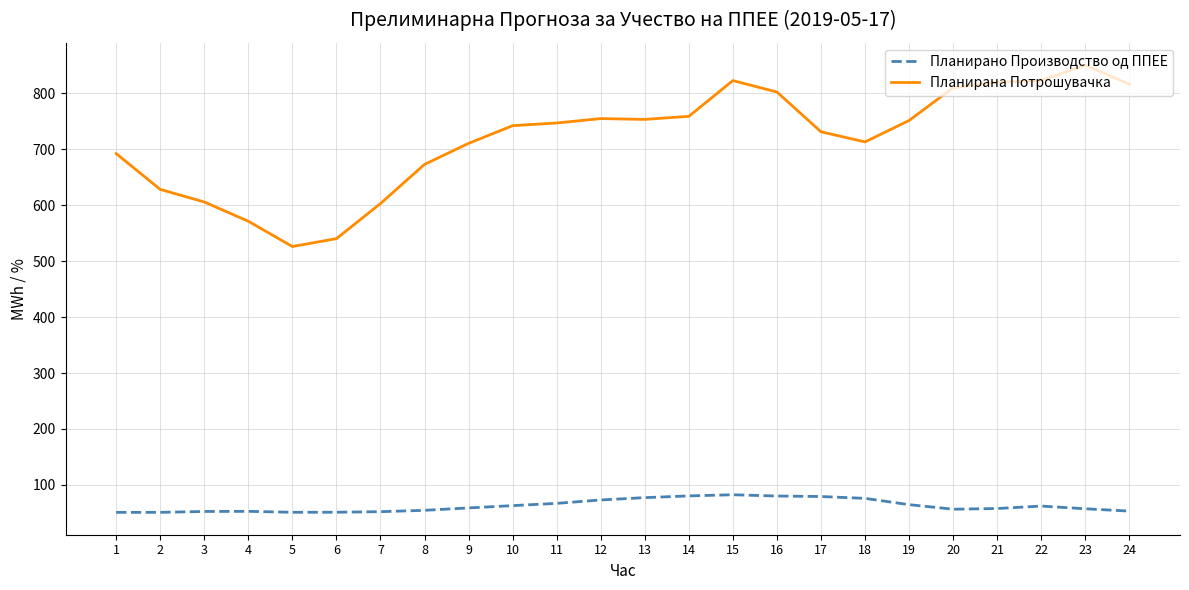

List the series in order of their overall mean, lowest first.

Планирано Производство од ППЕЕ, Планирана Потрошувачка